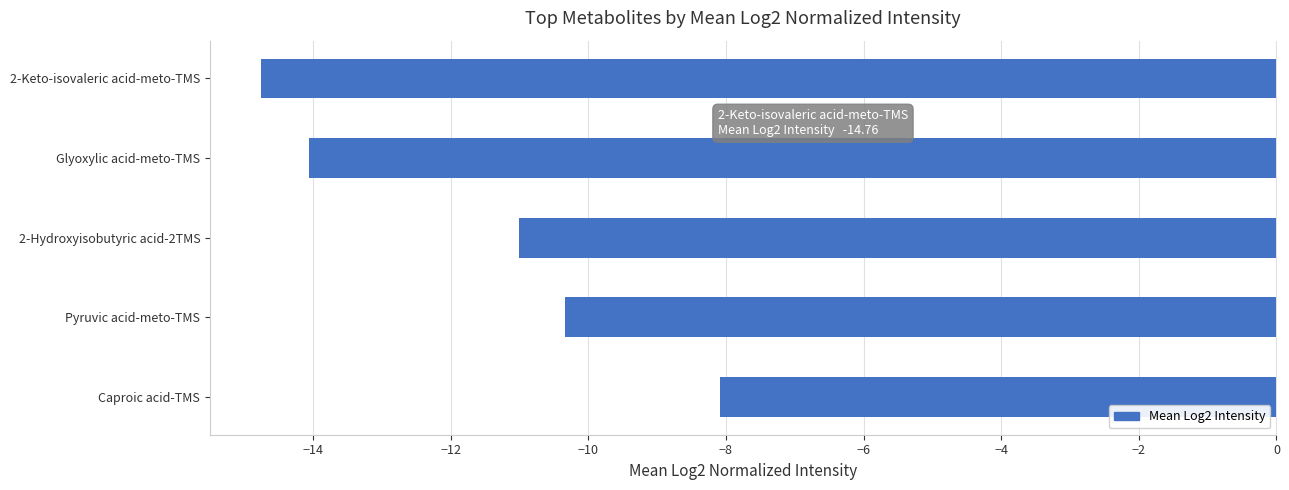

What is the difference between the second highest and minimum values?

4.4